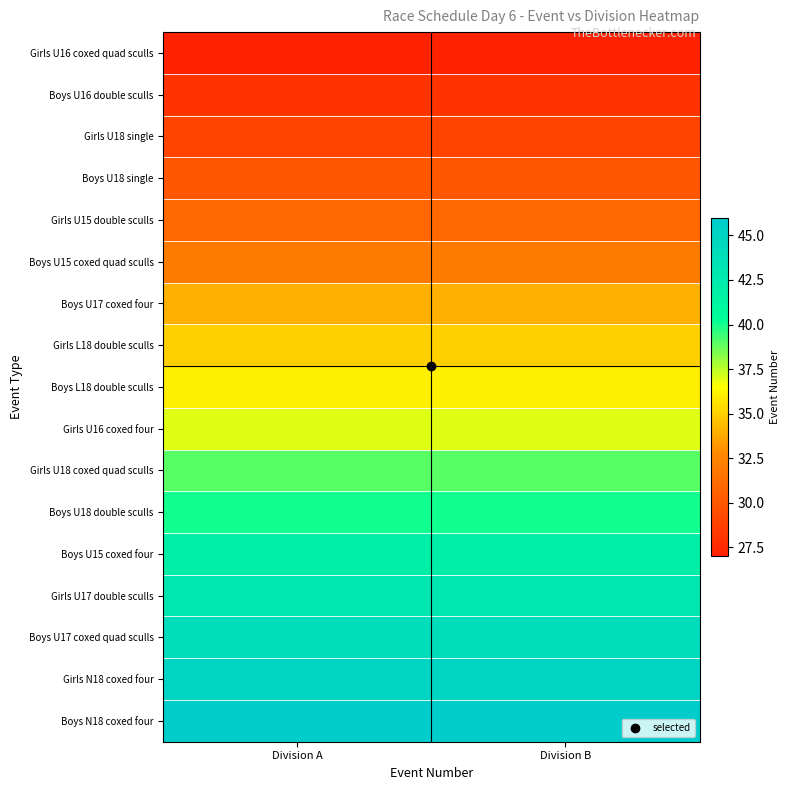

What is the total value across all series at Division A?

618